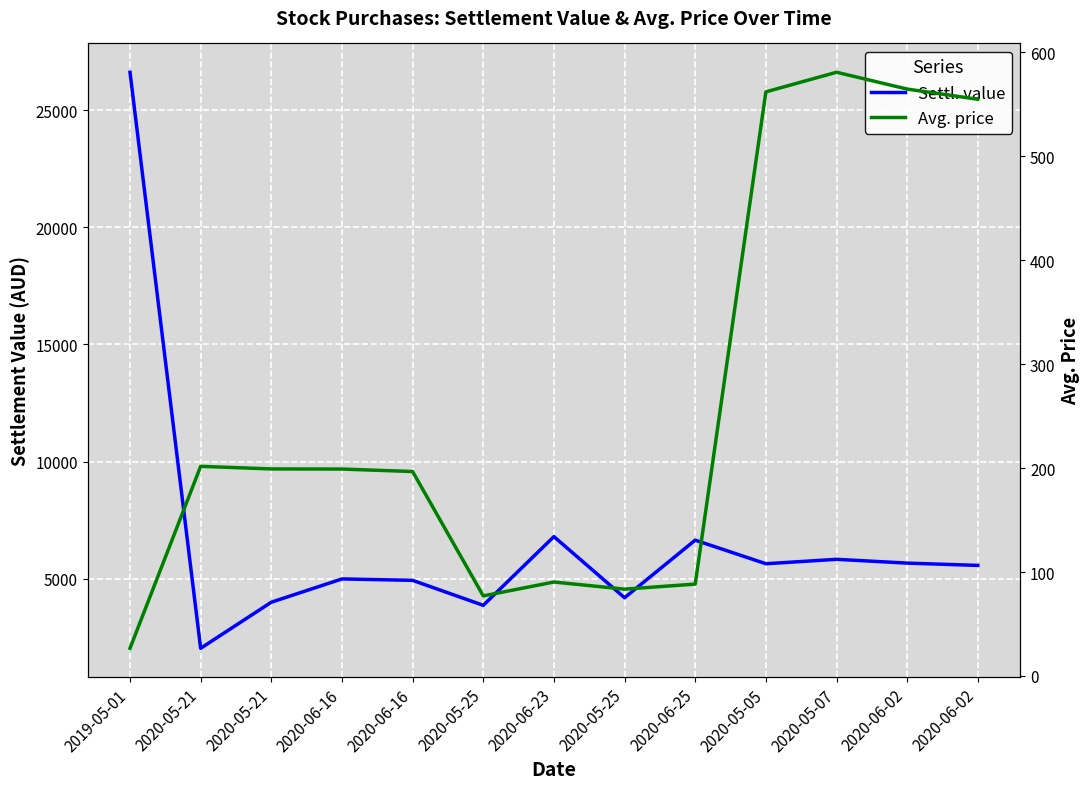

True or false: Avg. price and Settl. value intersect in this chart.

False